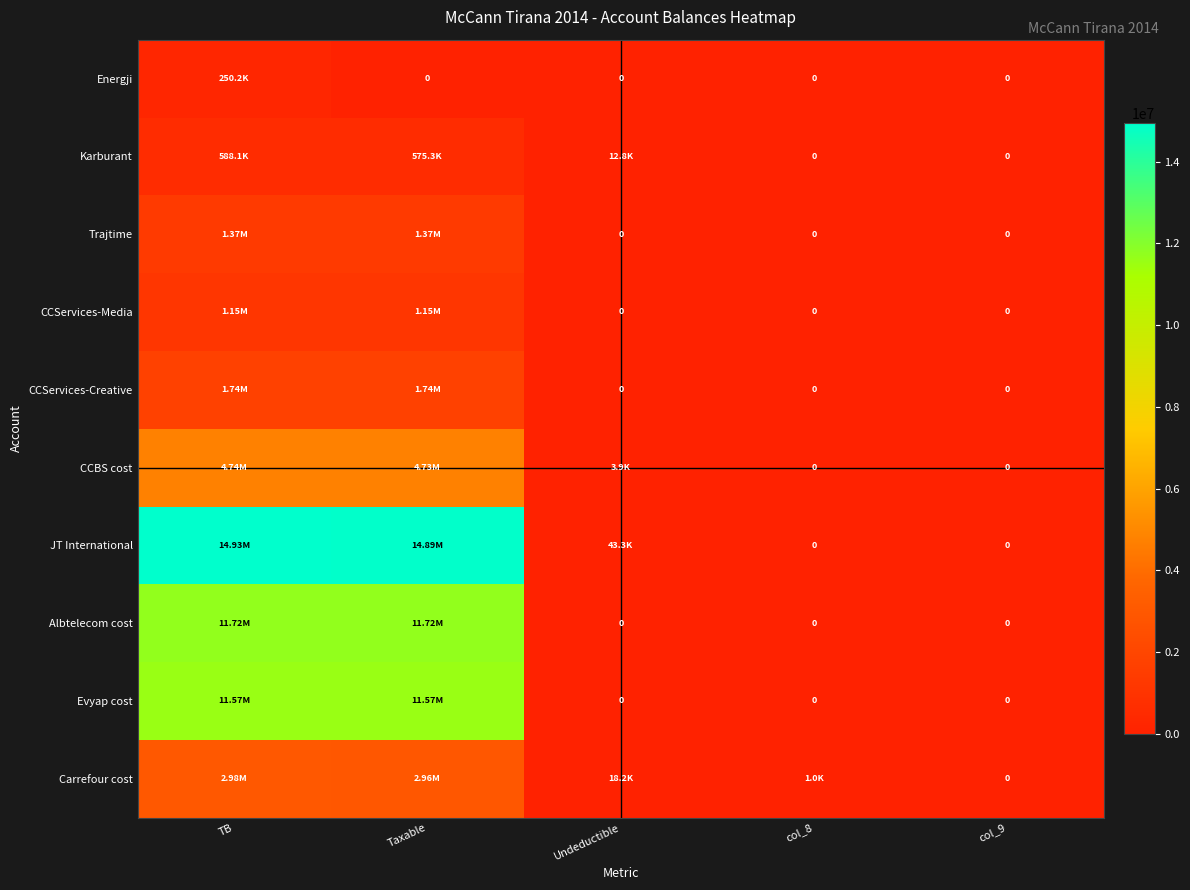

True or false: Albtelecom cost has a value of 0.0 at col_8.

True